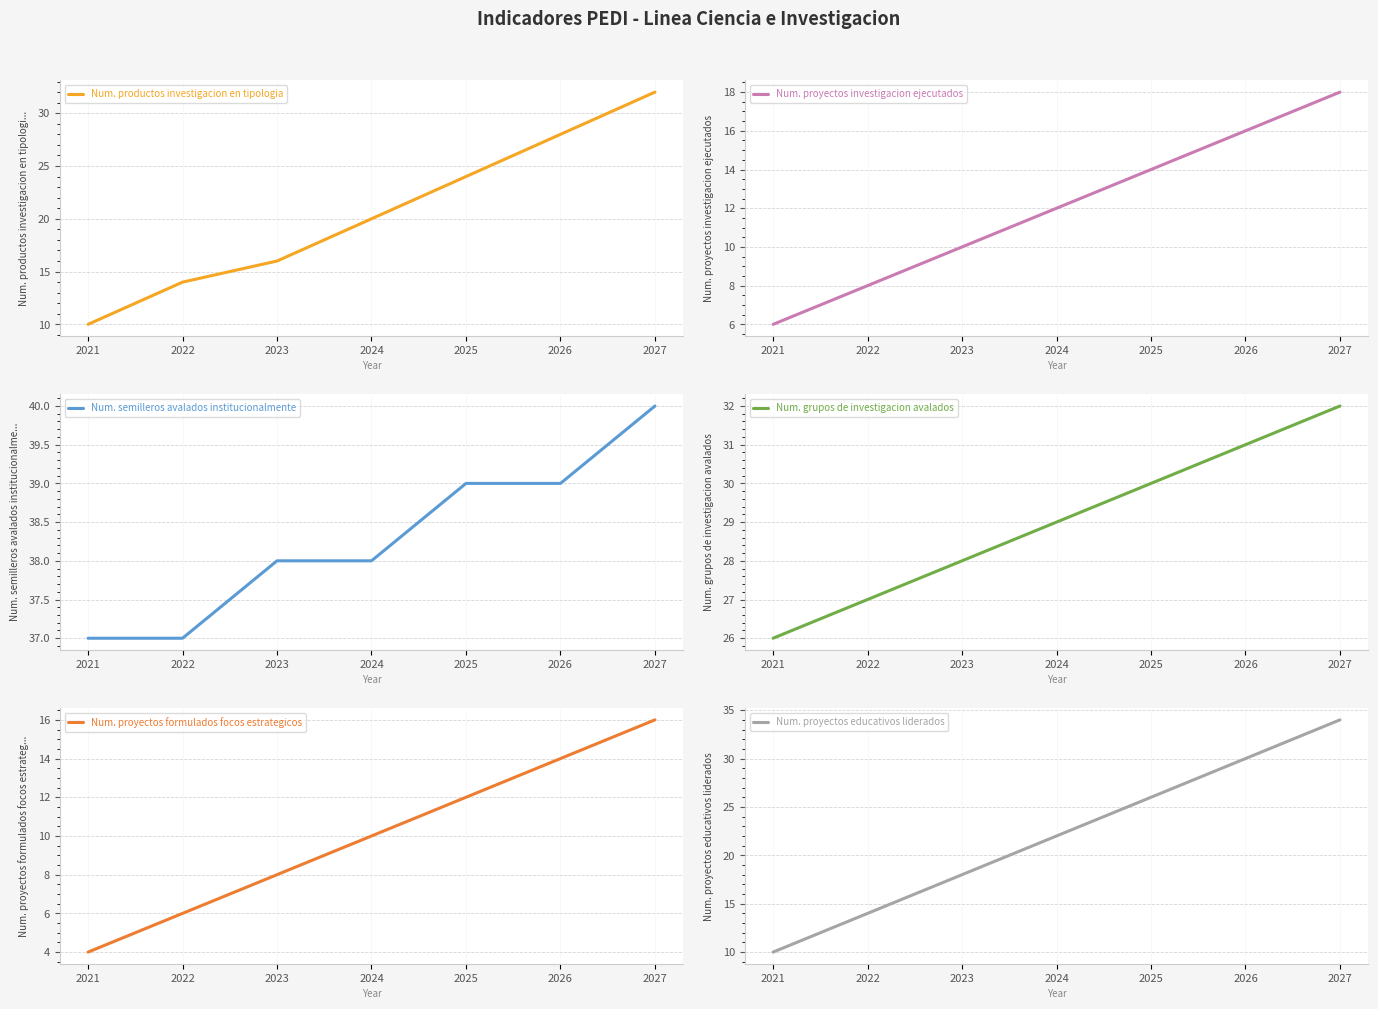

How many series are shown in this chart?

6